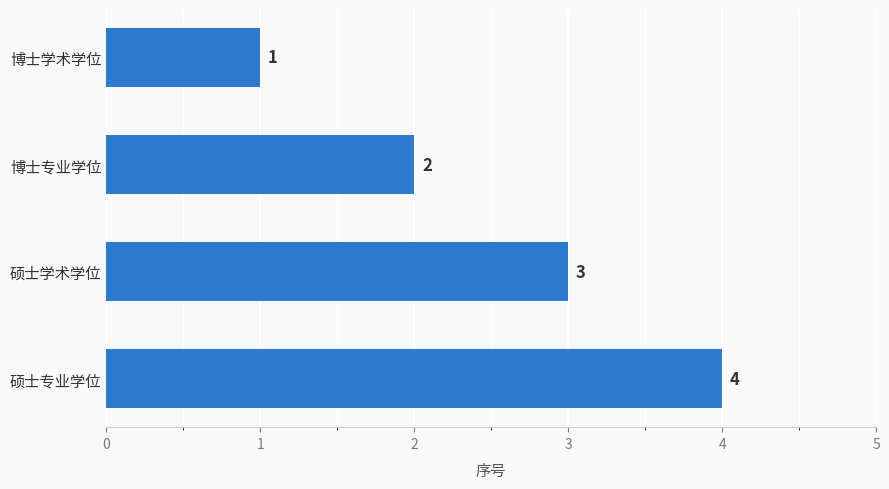

How many bars are there in total?

4